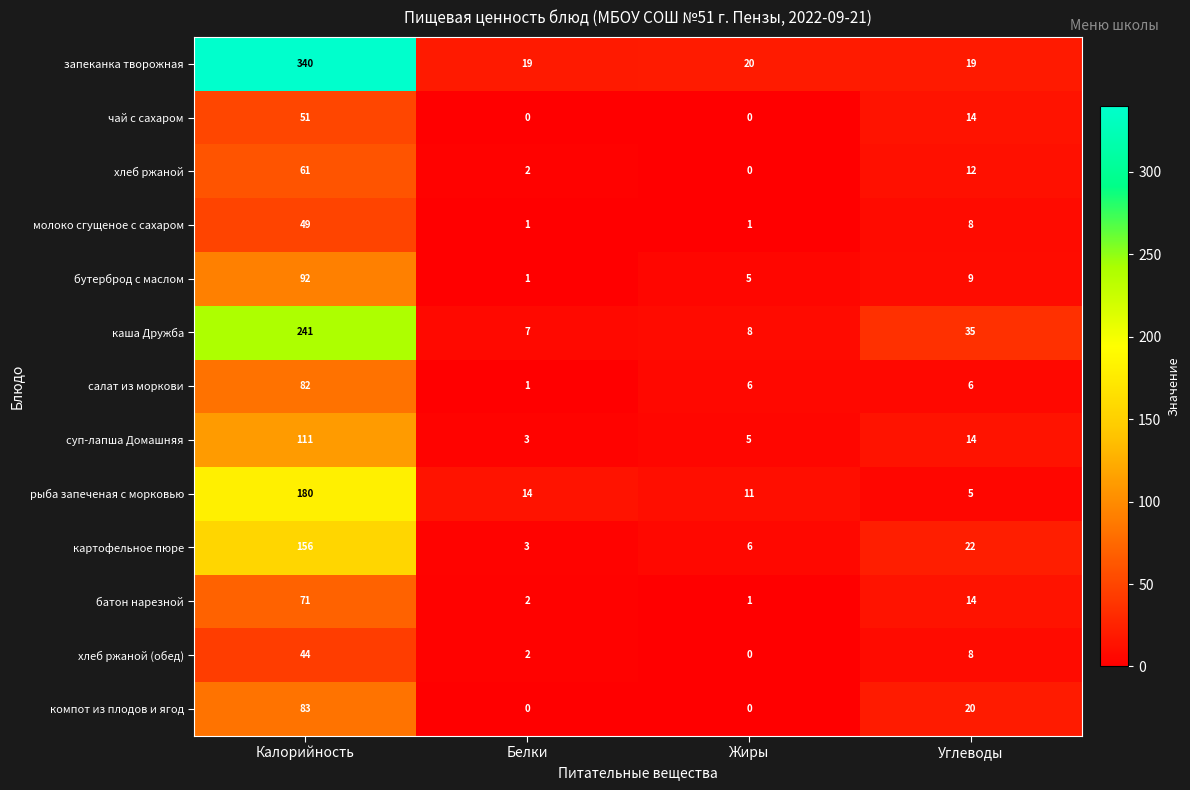

Which series has the widest spread of values?

запеканка творожная